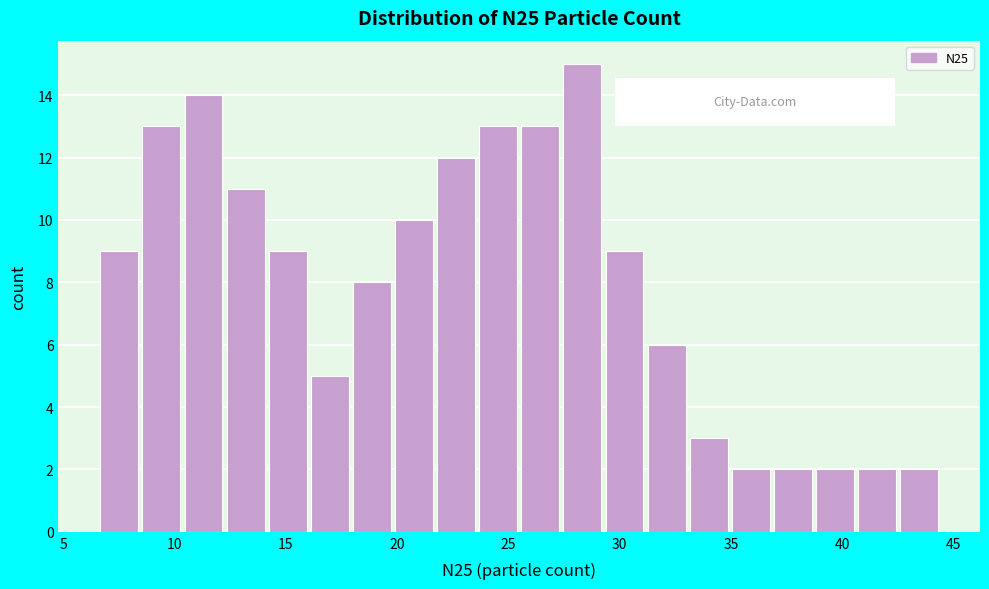

Around what value on the x-axis is the tallest bar? Give the approximate position of its centre, as read against the axis.

28.5